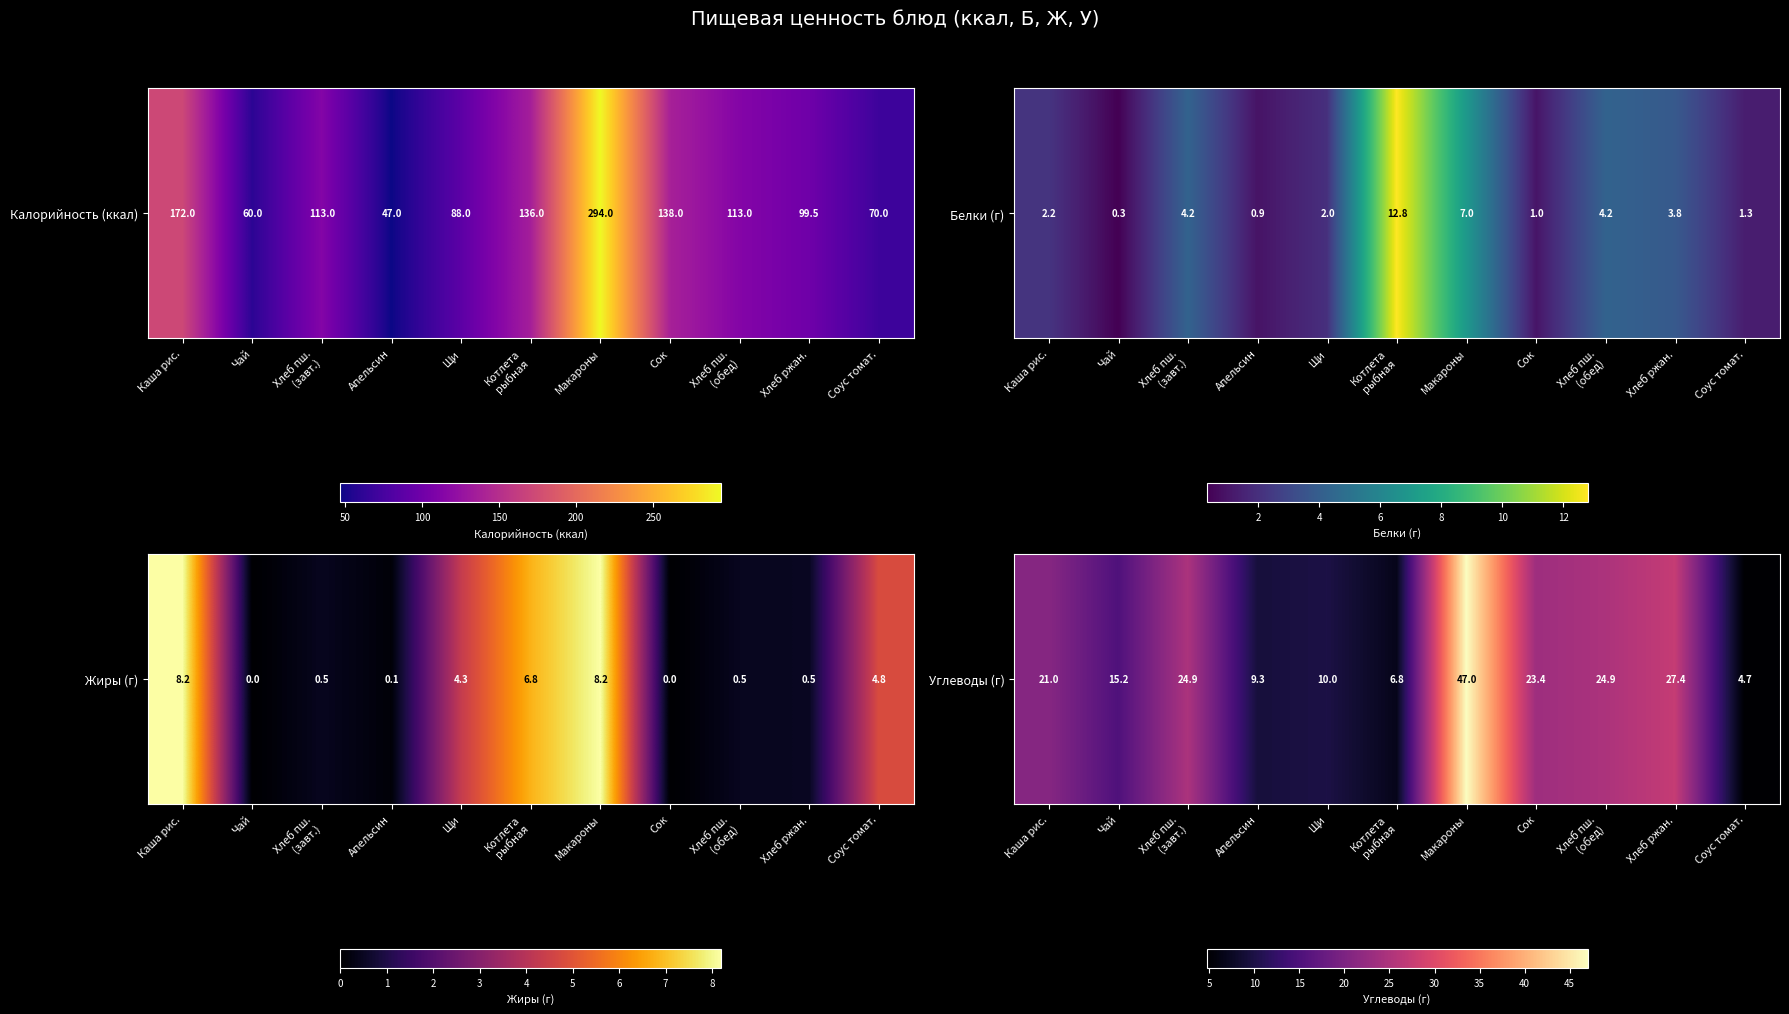

True or false: the data shows 27.4 at Хлеб ржан..

True